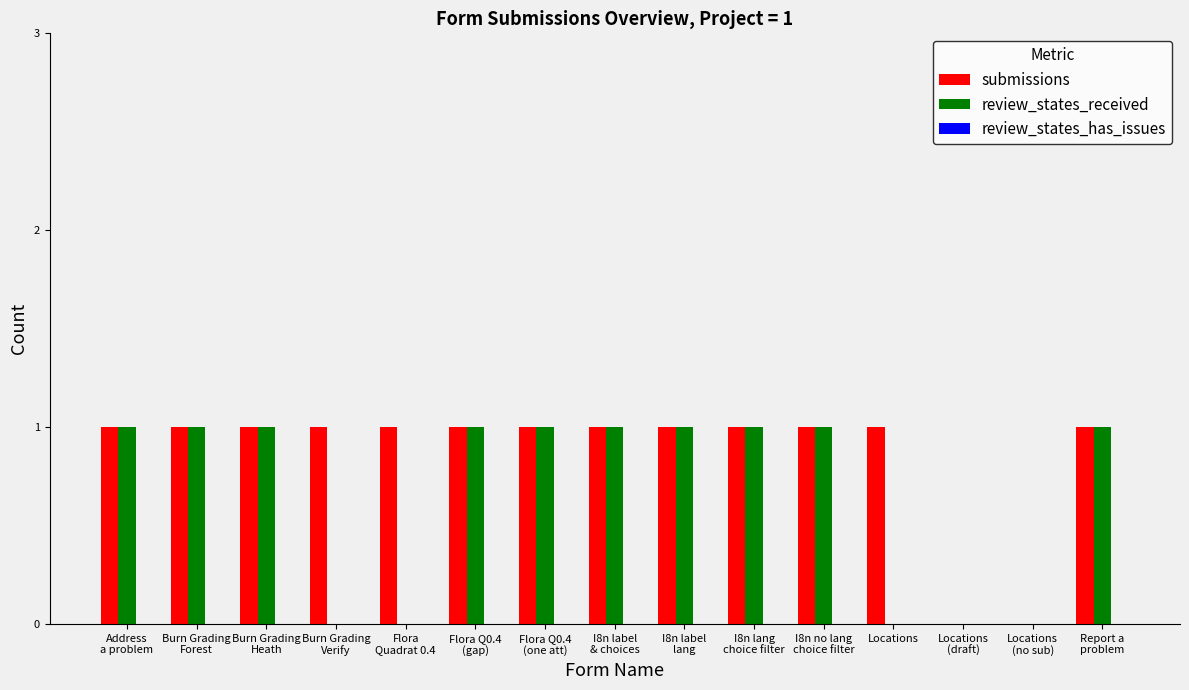

Which series has the largest total across all categories?

submissions